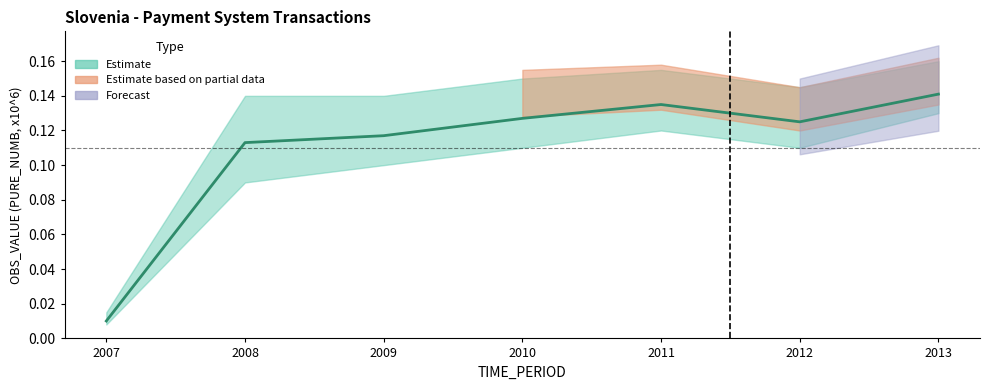

What is the sum of the values at 2007 and 2008?

0.1